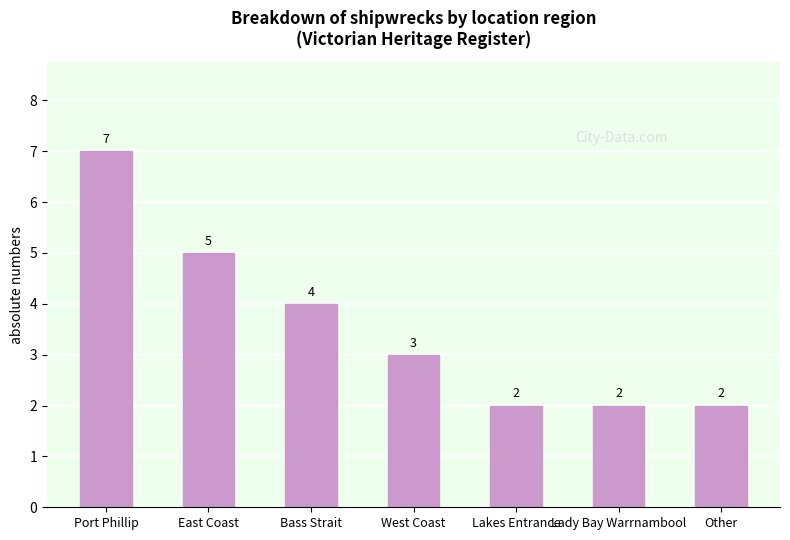

Which has a higher value, Lakes Entrance or West Coast?

West Coast